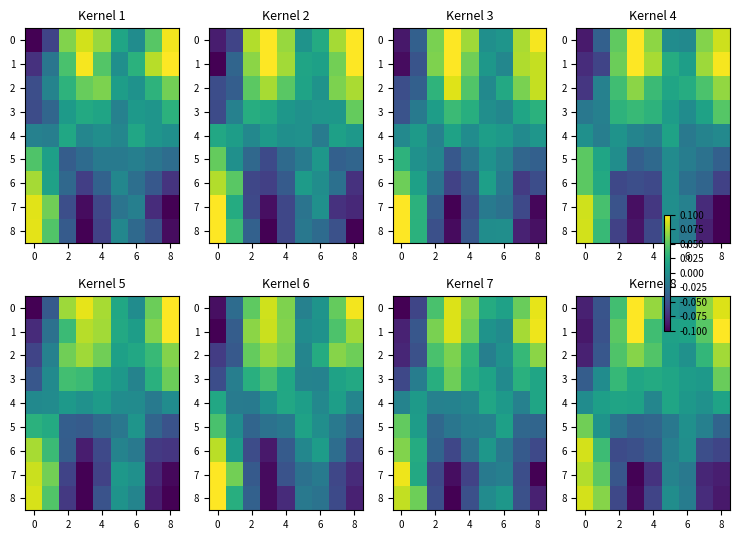

Is it true that row_8 equals -0.0 at 4?

False